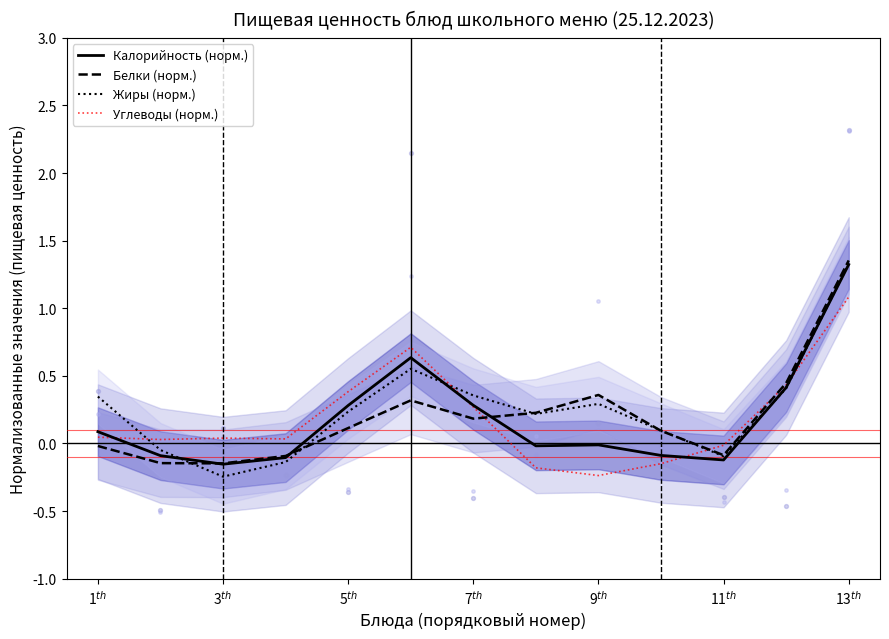

Which series contains the highest Y value?

Белки (норм.)